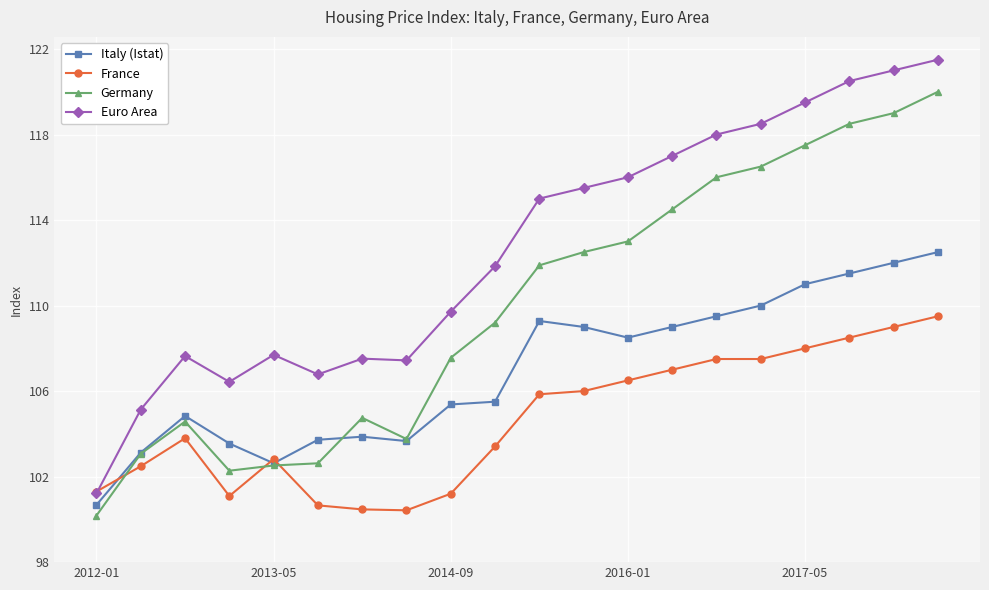

What is the smallest value displayed?

100.2